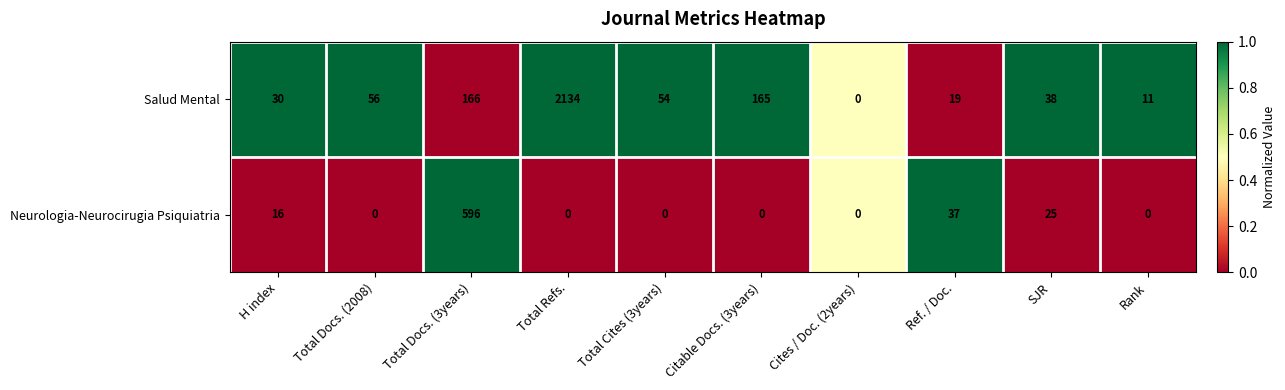

Rank the series by their maximum value, from highest to lowest.

Salud Mental, Neurologia-Neurocirugia Psiquiatria